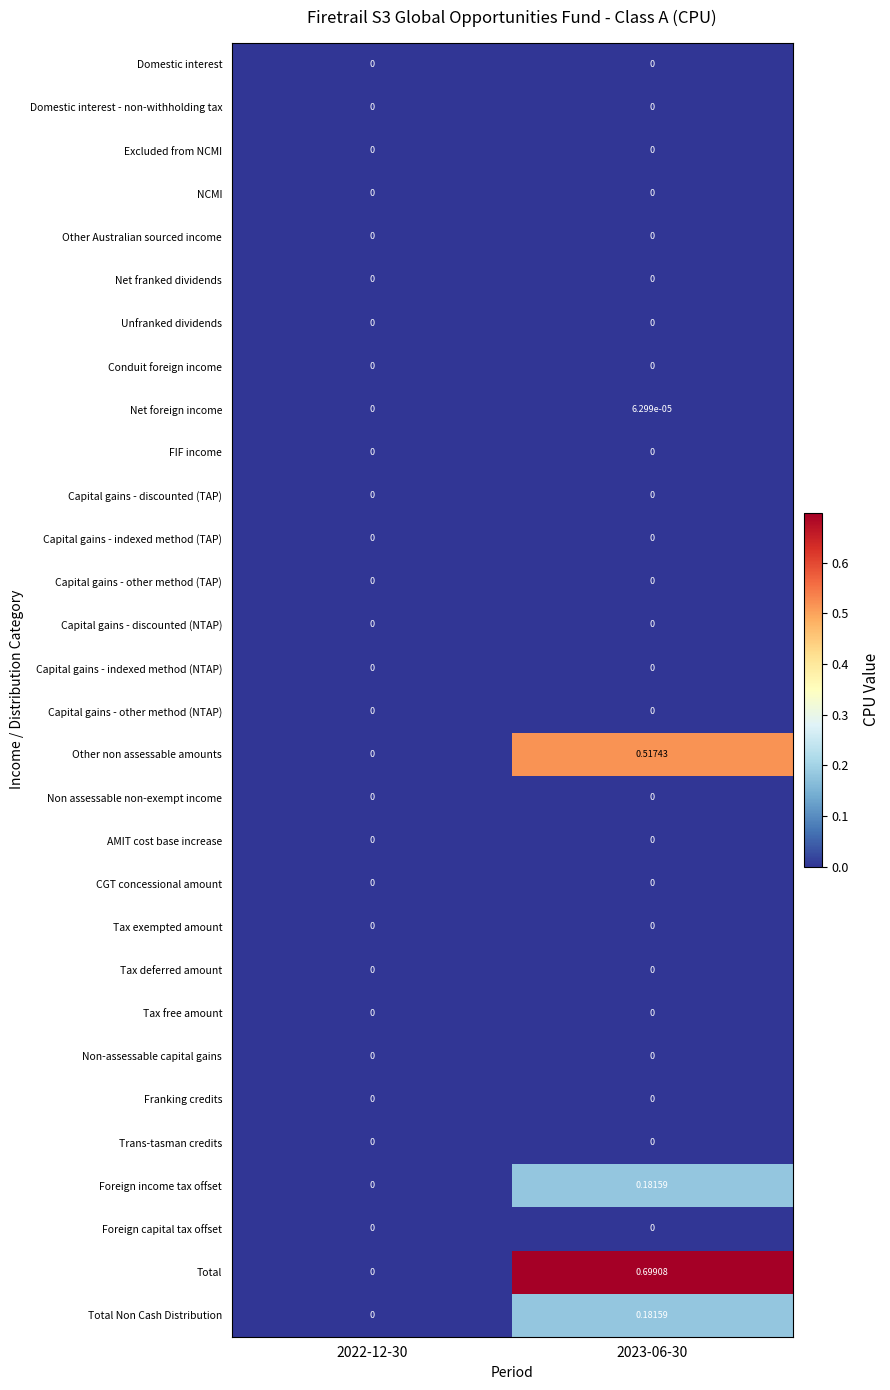

Which series has the largest total across all categories?

Total